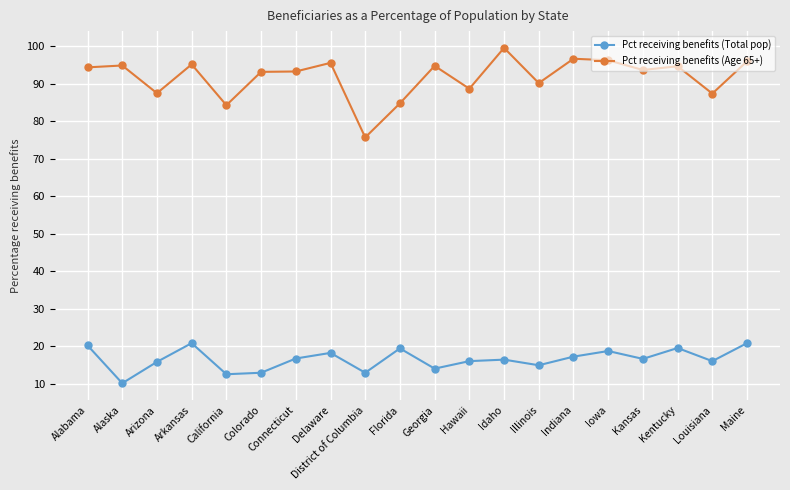

Read the Pct receiving benefits (Total pop) value at Alabama.

20.2